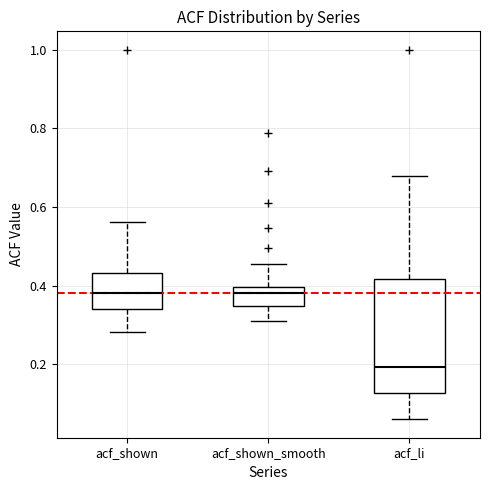

Reading left to right, transcribe this box plot: for each box, give where its median line is, the range the box spans, and where its two whiskers end, as read against the y-axis. The values are not printed on the chart, so give them approximately, as read against the axis.

acf_shown: median 0.38, box 0.34 to 0.44, whiskers 0.28 to 0.56
acf_shown_smooth: median 0.38, box 0.34 to 0.40, whiskers 0.30 to 0.46
acf_li: median 0.20, box 0.12 to 0.42, whiskers 0.06 to 0.68